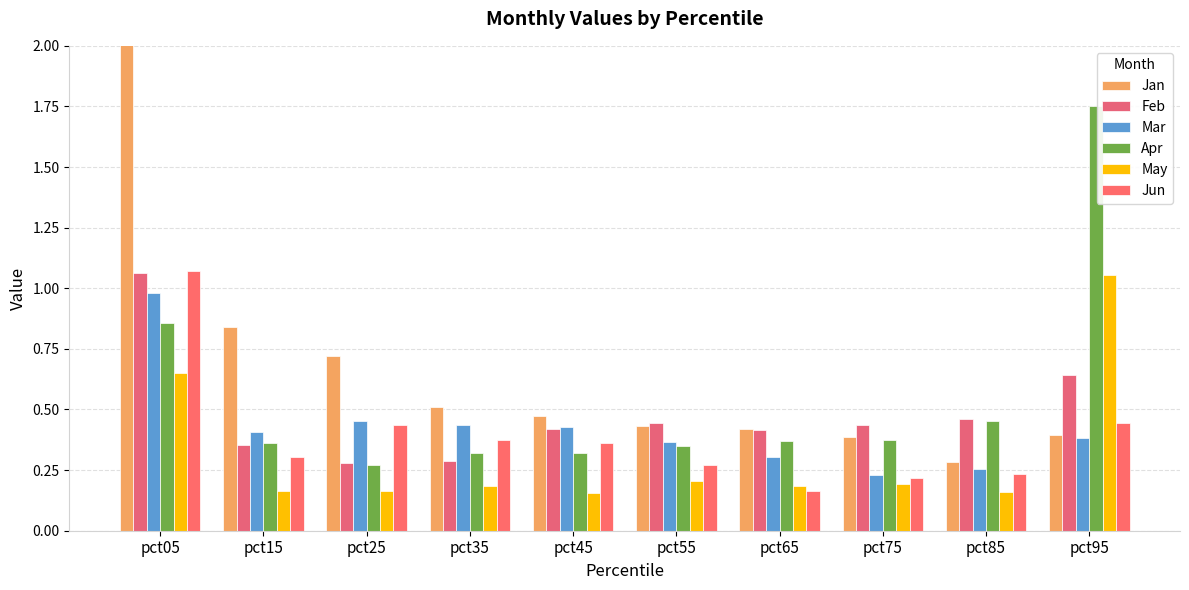

Reading left to right, transcribe all the data shown in this chart.

Jan: pct05=3.3	pct15=0.8	pct25=0.7	pct35=0.5	pct45=0.5	pct55=0.4	pct65=0.4	pct75=0.4	pct85=0.3	pct95=0.4
Feb: pct05=1.1	pct15=0.4	pct25=0.3	pct35=0.3	pct45=0.4	pct55=0.4	pct65=0.4	pct75=0.4	pct85=0.5	pct95=0.6
Mar: pct05=1.0	pct15=0.4	pct25=0.5	pct35=0.4	pct45=0.4	pct55=0.4	pct65=0.3	pct75=0.2	pct85=0.3	pct95=0.4
Apr: pct05=0.9	pct15=0.4	pct25=0.3	pct35=0.3	pct45=0.3	pct55=0.4	pct65=0.4	pct75=0.4	pct85=0.5	pct95=1.8
May: pct05=0.7	pct15=0.2	pct25=0.2	pct35=0.2	pct45=0.2	pct55=0.2	pct65=0.2	pct75=0.2	pct85=0.2	pct95=1.1
Jun: pct05=1.1	pct15=0.3	pct25=0.4	pct35=0.4	pct45=0.4	pct55=0.3	pct65=0.2	pct75=0.2	pct85=0.2	pct95=0.4